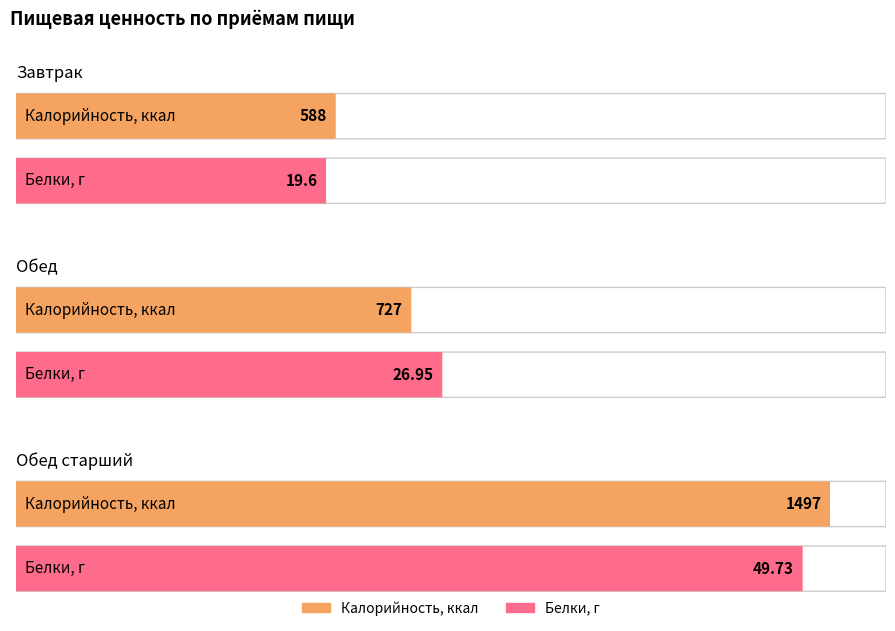

What is the maximum value shown in the chart?

1497.0